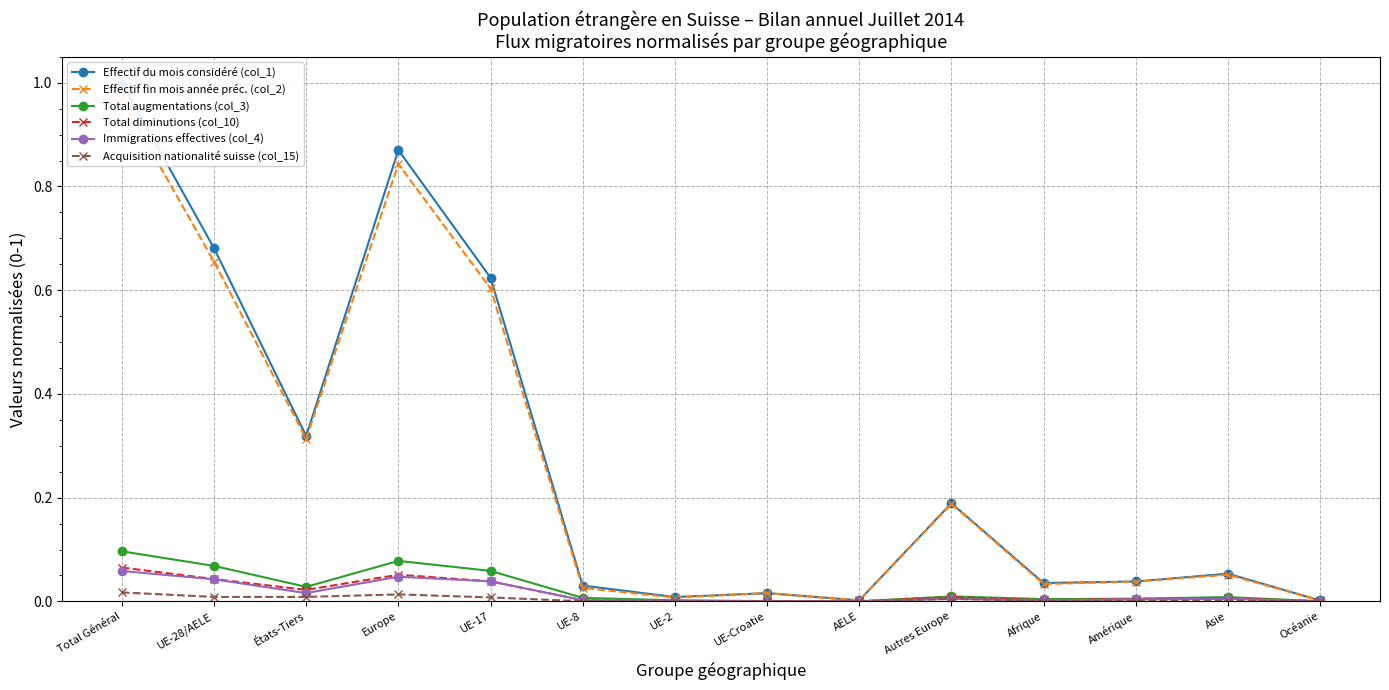

True or false: Effectif du mois considéré (col_1) and Total augmentations (col_3) cross at least once.

False